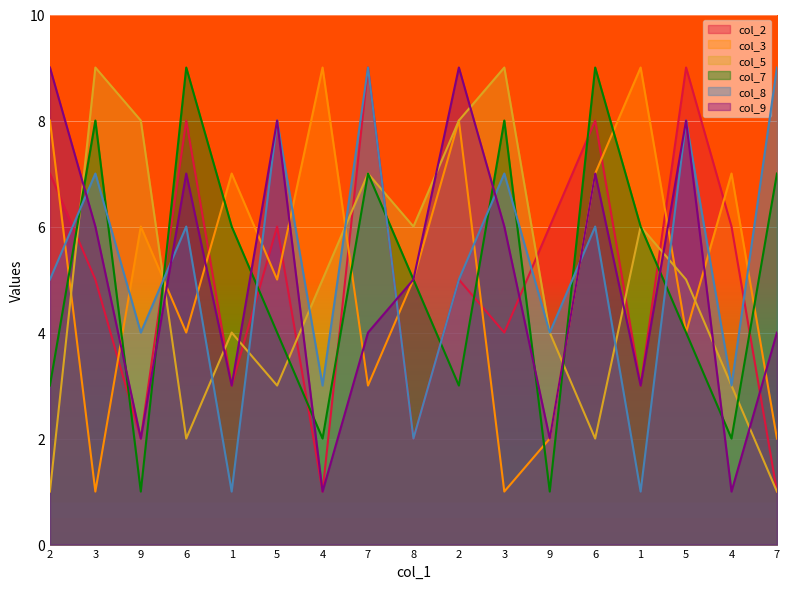

Does the chart display data point markers on the line(s)?

No